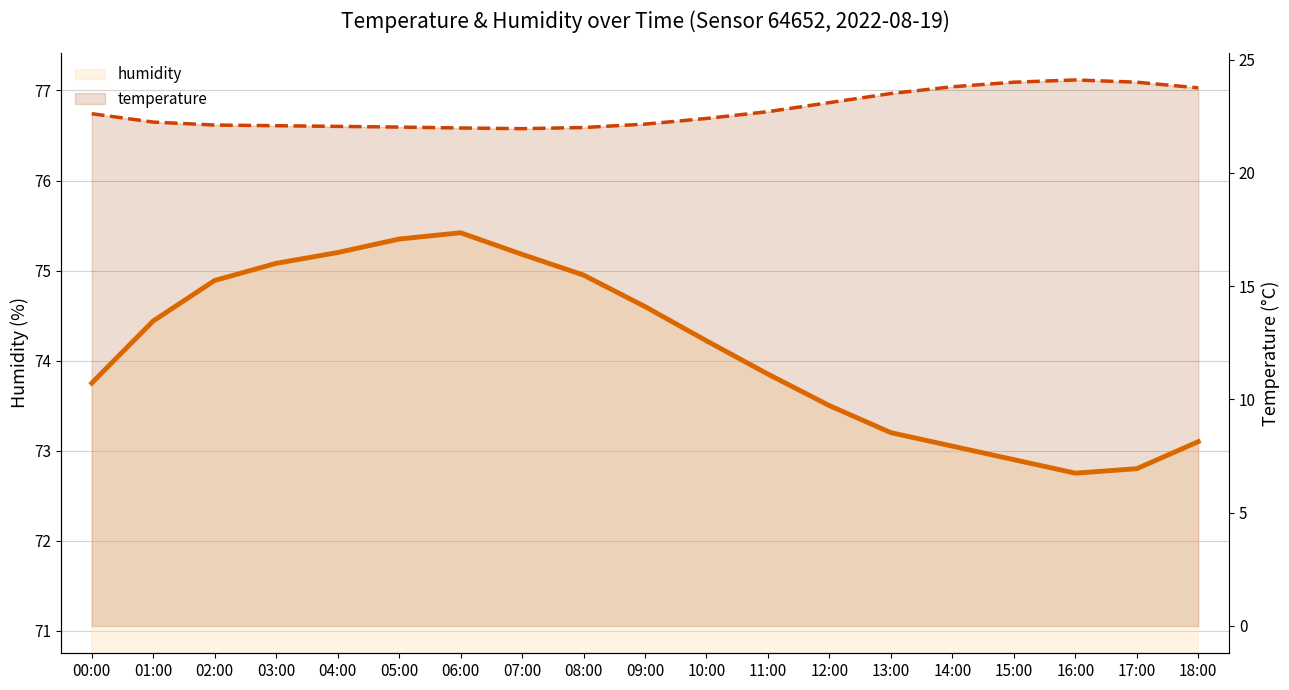

At which category does the chart reach its minimum across all series?

07:00